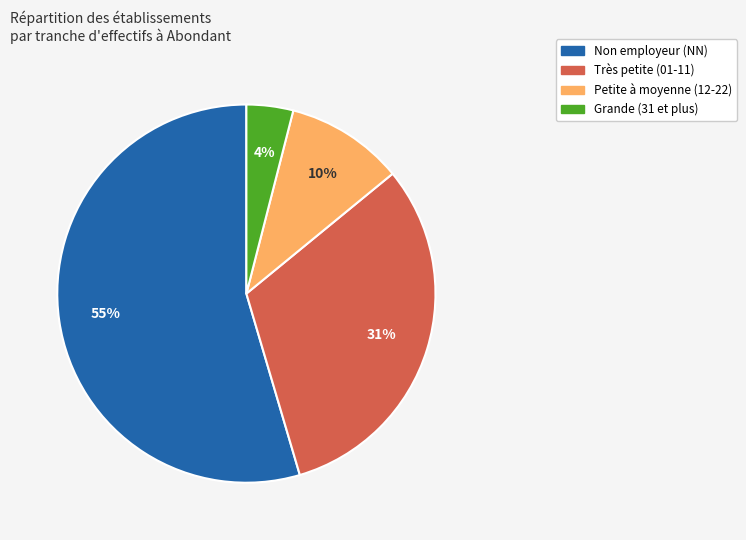

To the nearest percent, what is the difference between the largest and smallest slice percentages?

51%